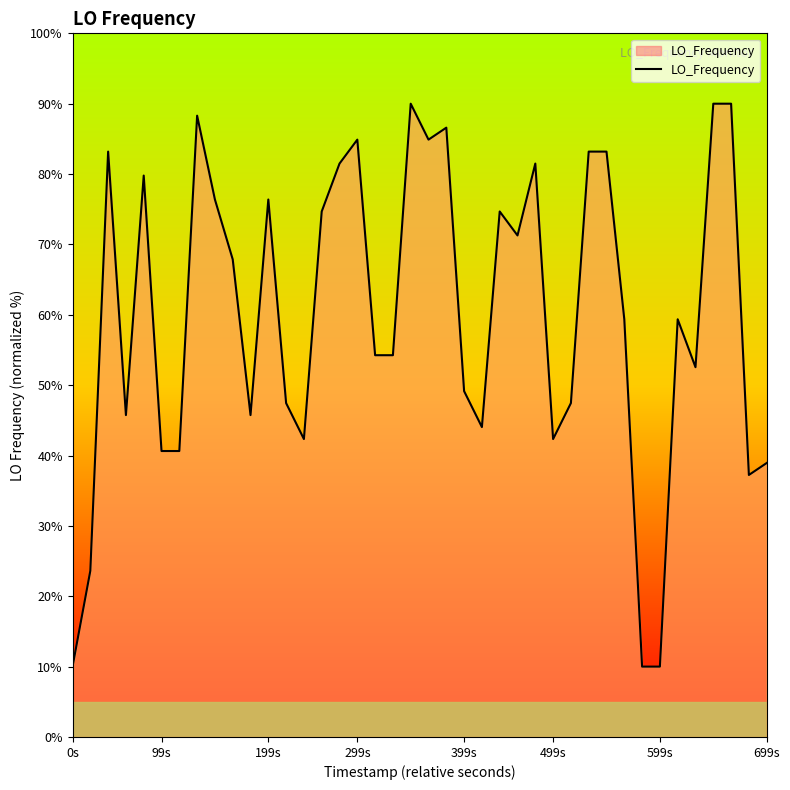

What is the smallest value displayed?

10.0